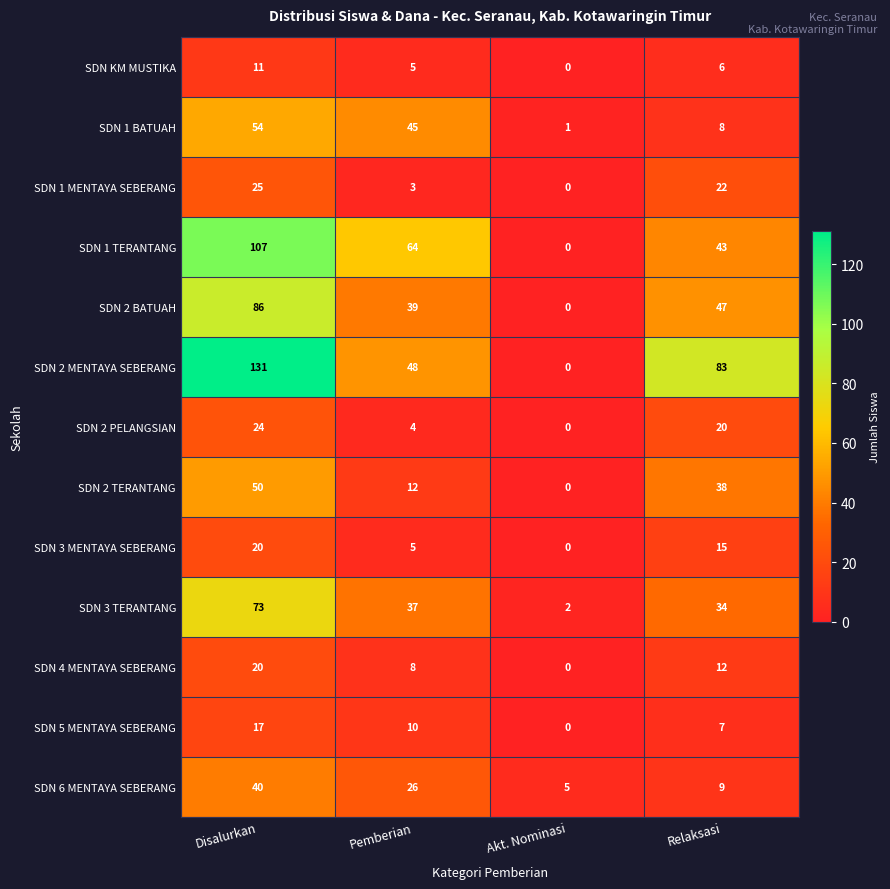

At how many categories does at least one series exceed 124?

1